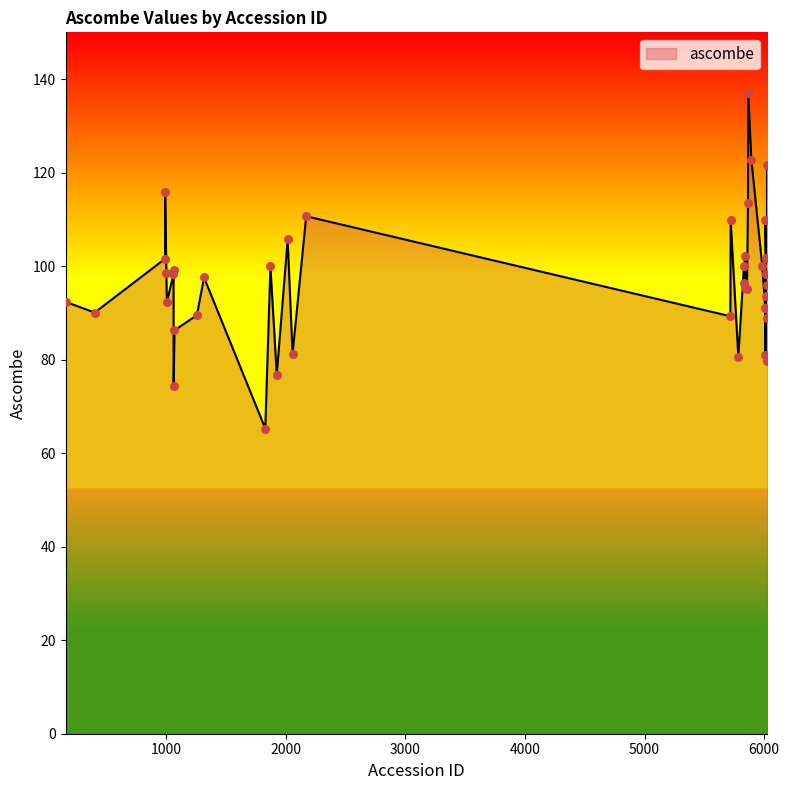

What is the difference between the maximum and minimum values?

71.8